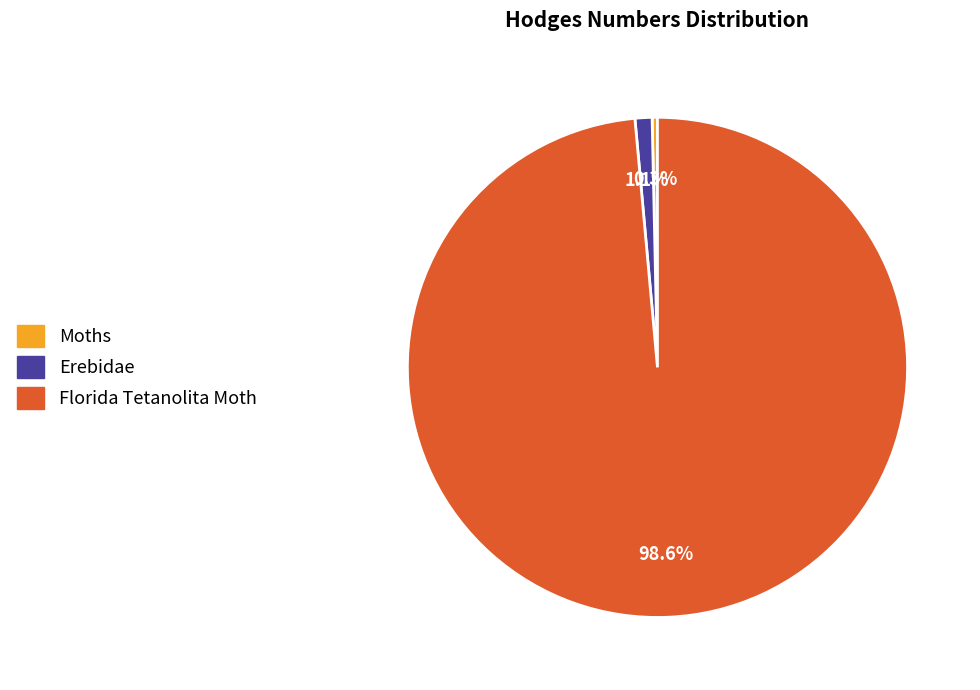

Combined, do Florida Tetanolita Moth and Moths account for over 50%?

Yes